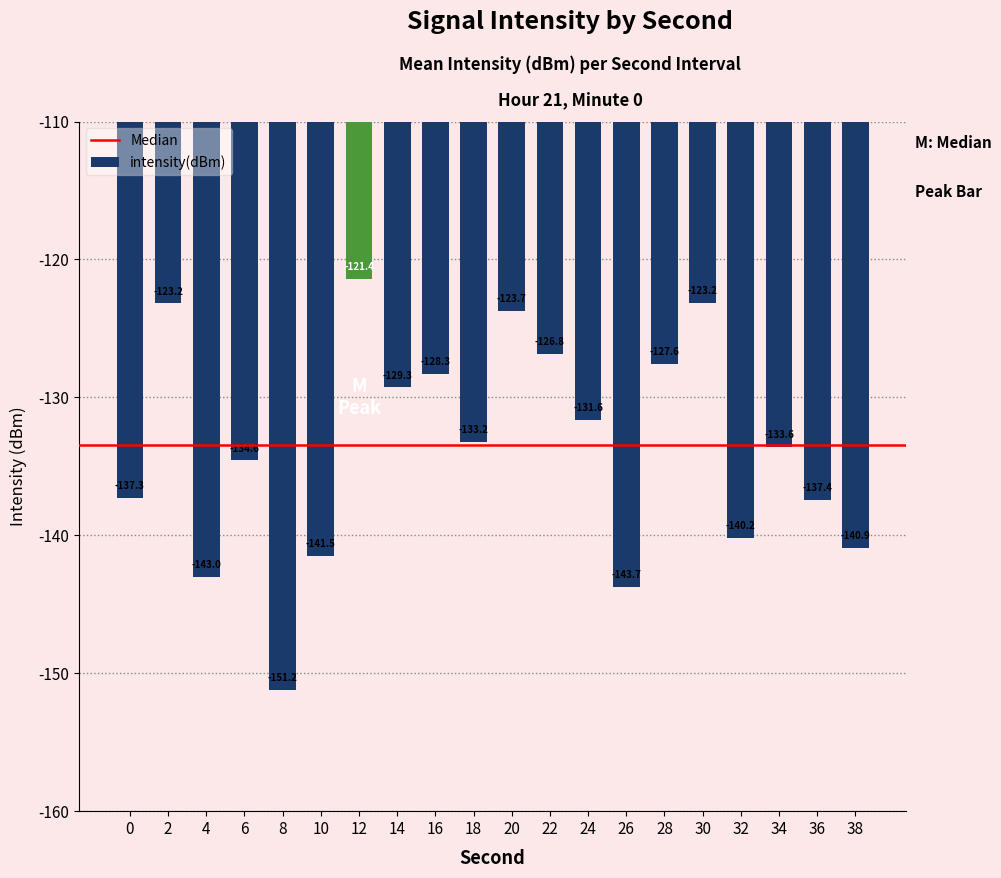

Reading left to right, what are all the values shown in this chart?

-137.3	-123.2	-143.0	-134.6	-151.2	-141.5	-121.4	-129.3	-128.3	-133.2	-123.7	-126.8	-131.6	-143.7	-127.6	-123.2	-140.2	-133.6	-137.4	-140.9